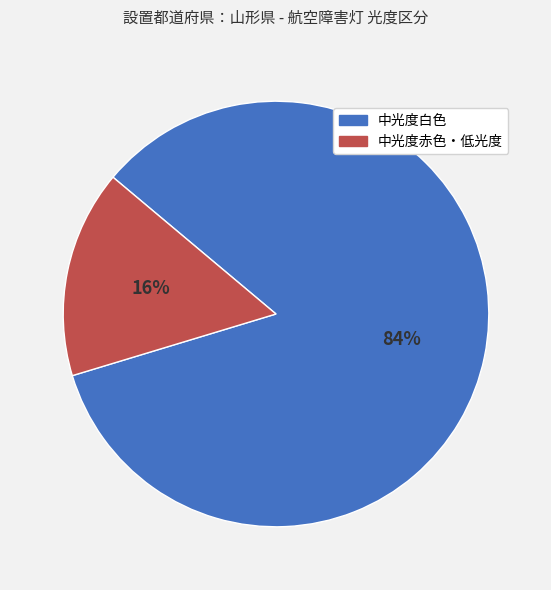

What is the majority slice?

中光度白色